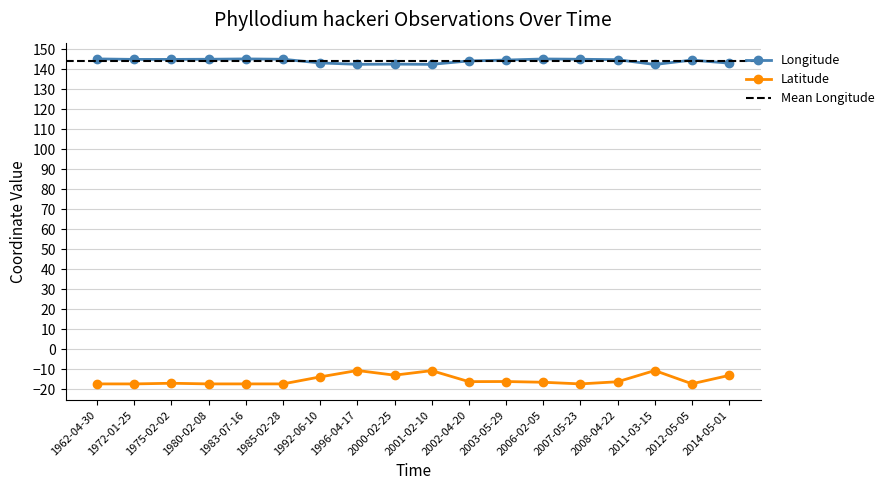

At 1992-06-10, list the series in order from smallest to largest.

Latitude, Longitude